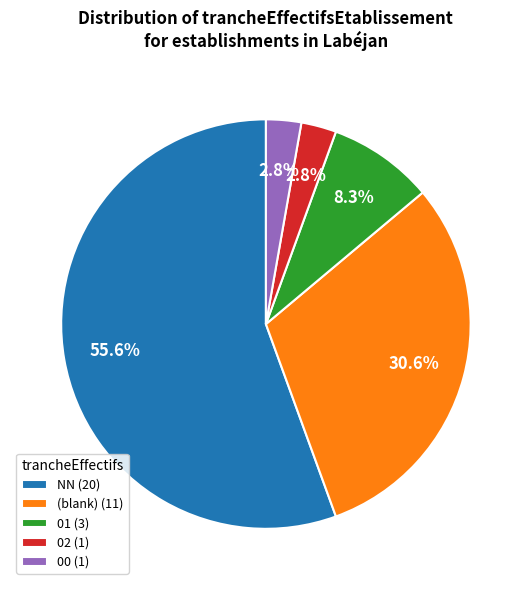

Is there any slice that represents more than half of the pie?

Yes